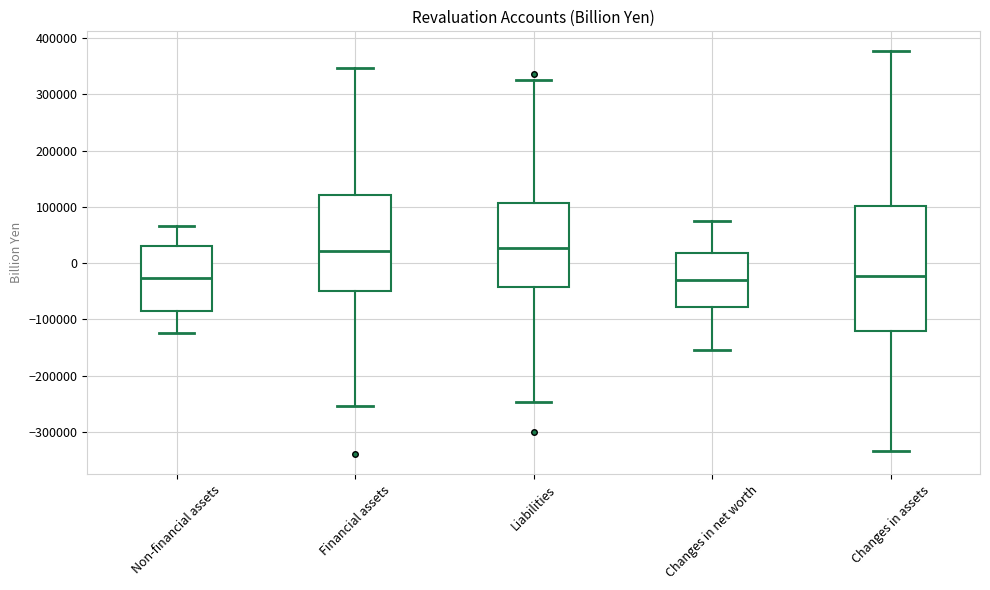

Reading left to right, transcribe this box plot: for each box, give where its median line is, the range the box spans, and where its two whiskers end, as read against the y-axis. The values are not printed on the chart, so give them approximately, as read against the axis.

Non-financial assets: median -30000, box -80000 to 30000, whiskers -120000 to 70000
Financial assets: median 20000, box -50000 to 120000, whiskers -250000 to 350000
Liabilities: median 30000, box -40000 to 110000, whiskers -250000 to 330000
Changes in net worth: median -30000, box -80000 to 20000, whiskers -150000 to 70000
Changes in assets: median -20000, box -120000 to 100000, whiskers -330000 to 380000